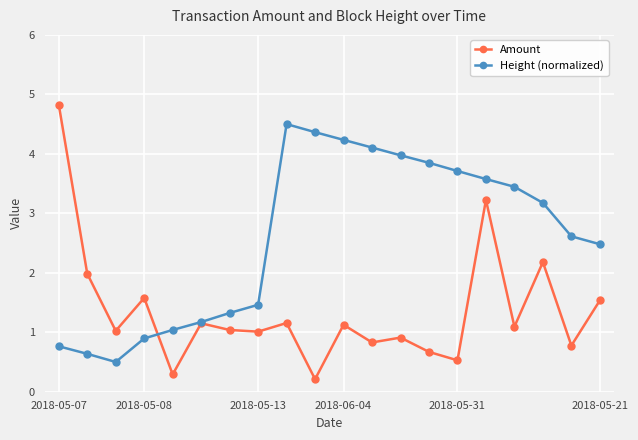

What is the highest value of the Height (normalized) series?

4.5